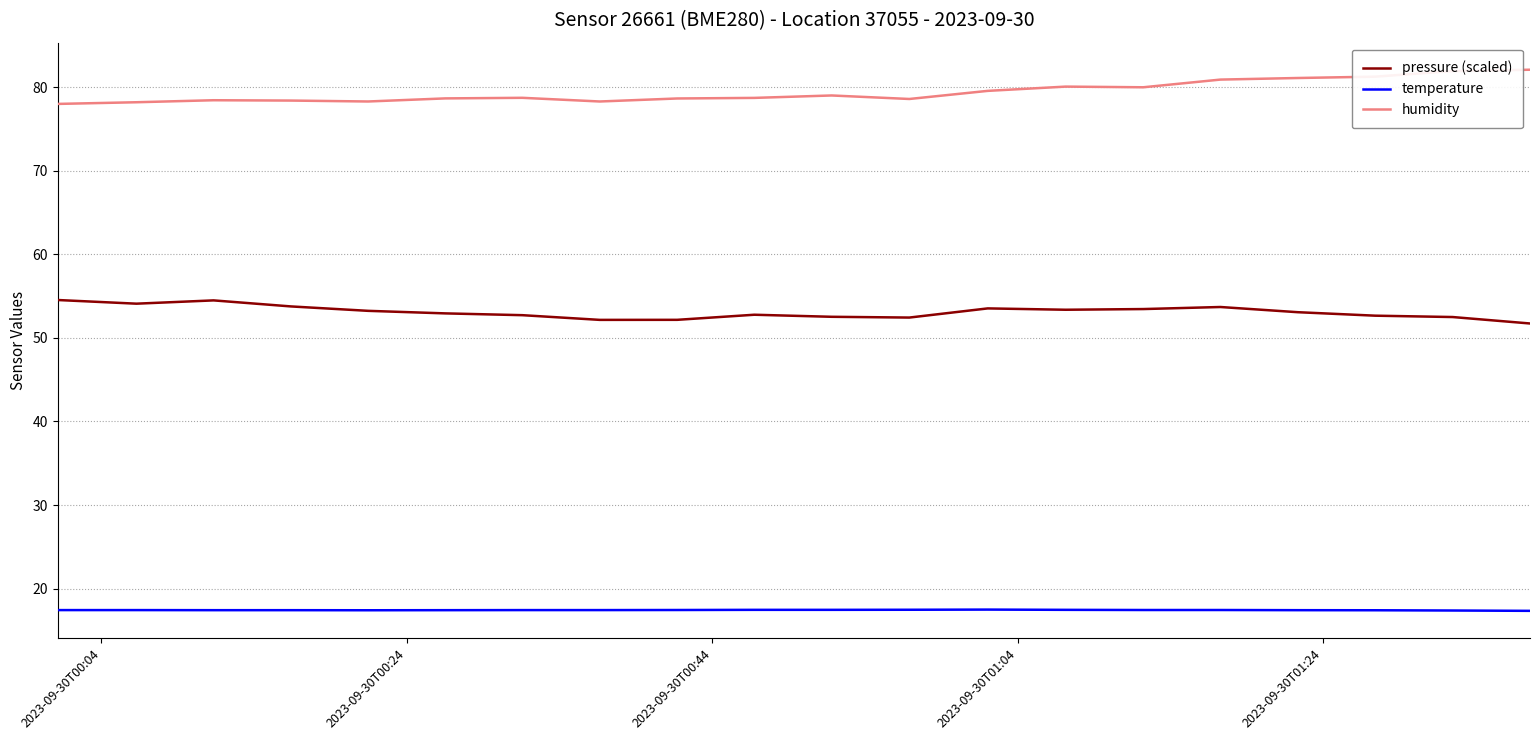

At how many categories does at least one series exceed 33?

20